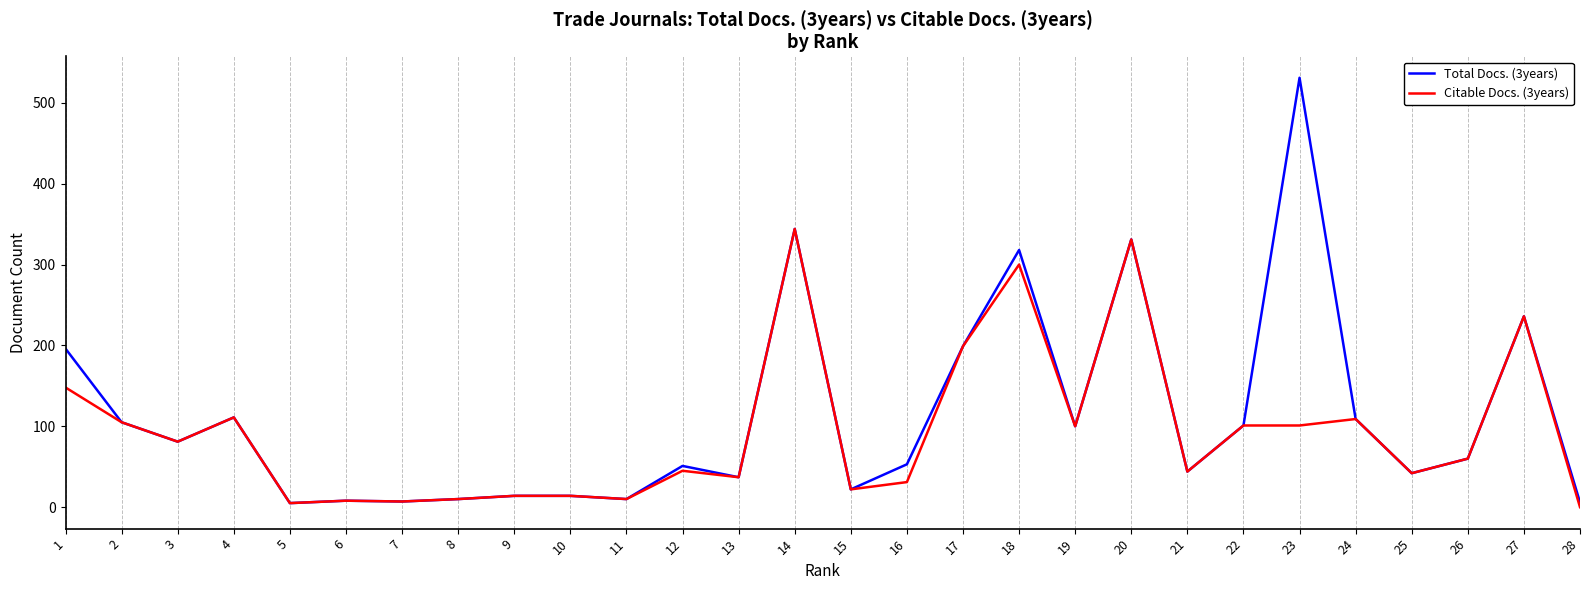

Is the value of Citable Docs. (3years) at 23 greater than the value of Total Docs. (3years) at 8?

Yes